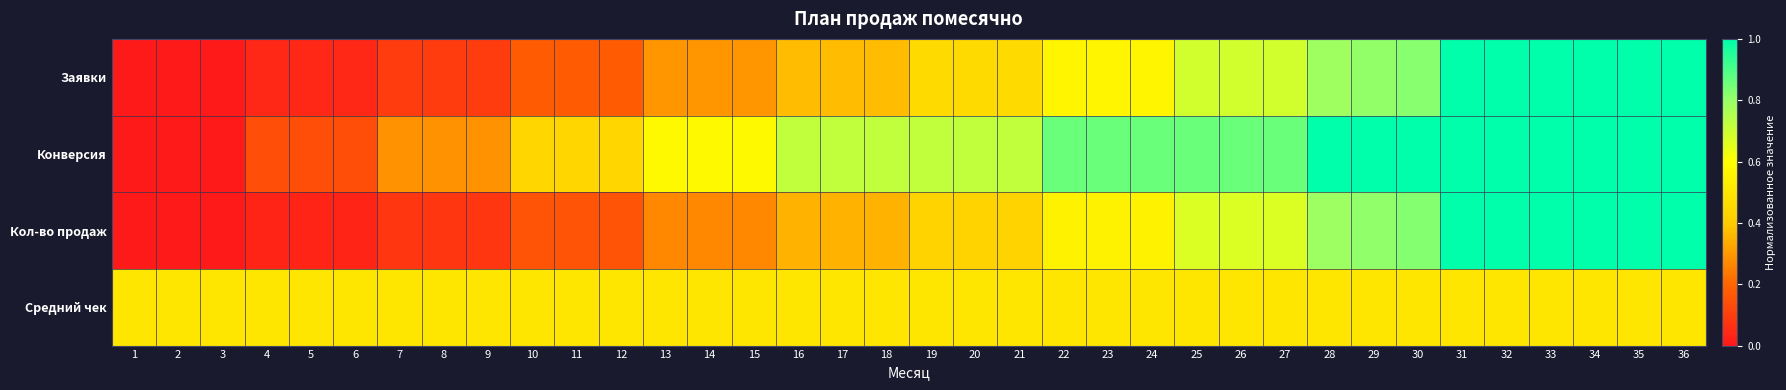

Which series changed the most between 25 and 35?

Кол-во продаж